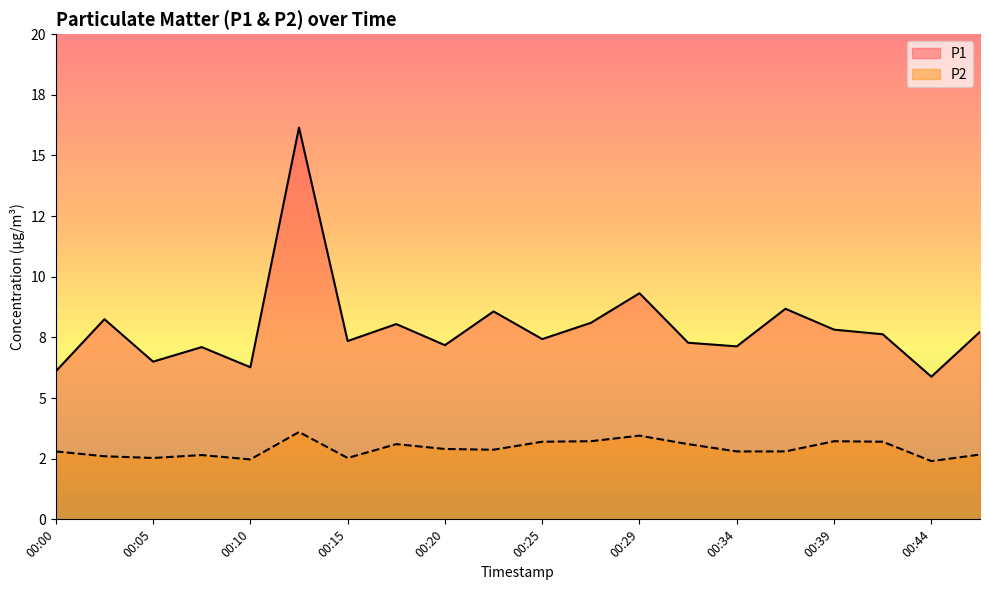

What is the minimum value for P1?

5.9